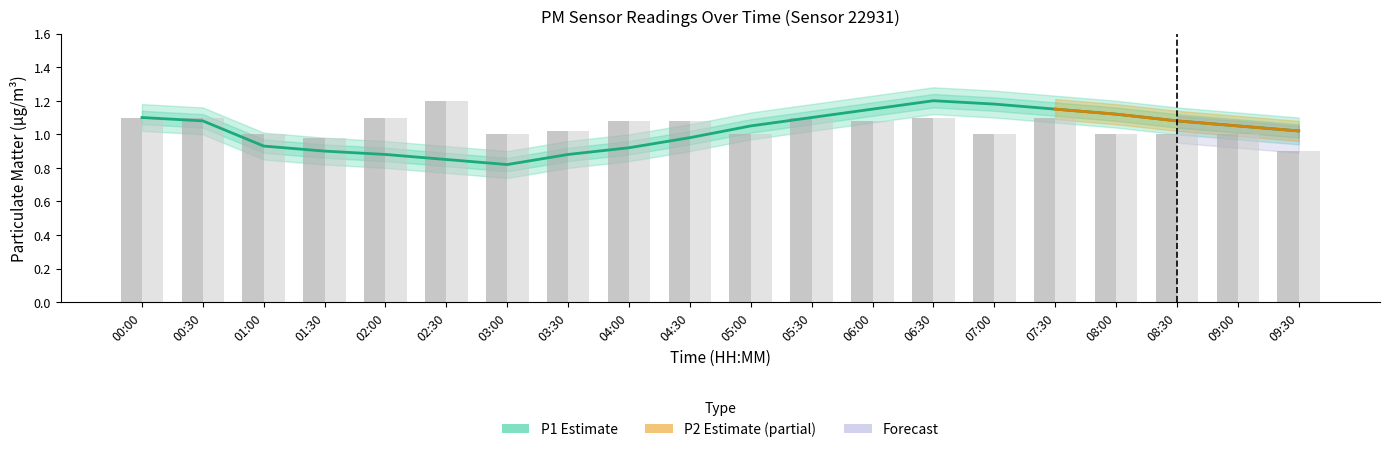

What is the difference between the highest and lowest values at 08:30?

0.1